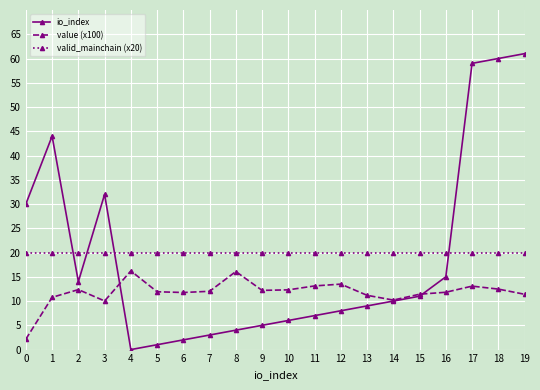

Which series has the largest total across all categories?

valid_mainchain (x20)